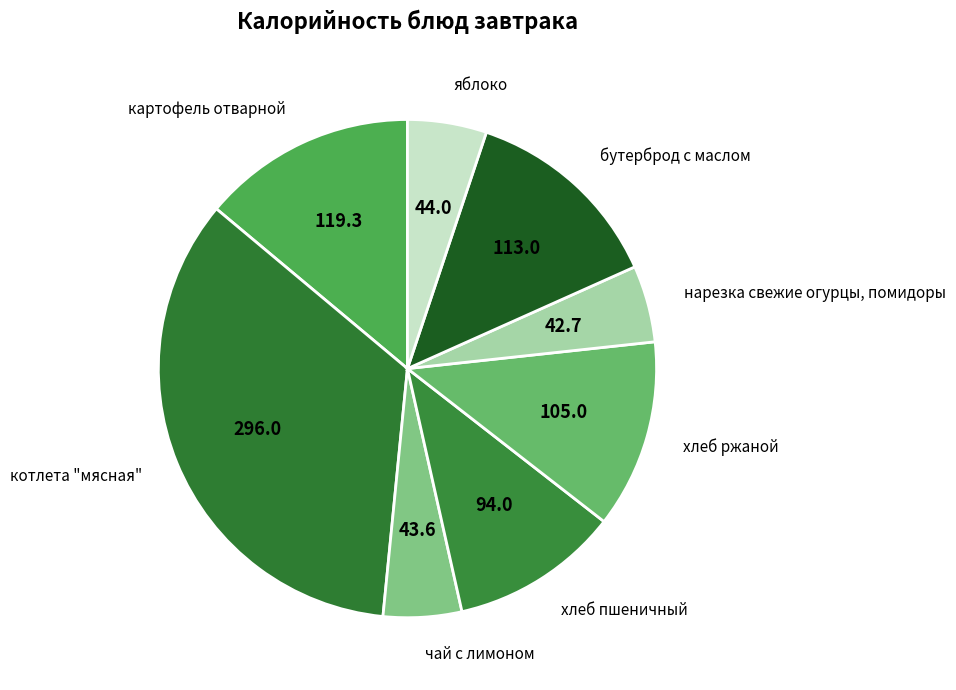

Which slice is the largest?

котлета "мясная"